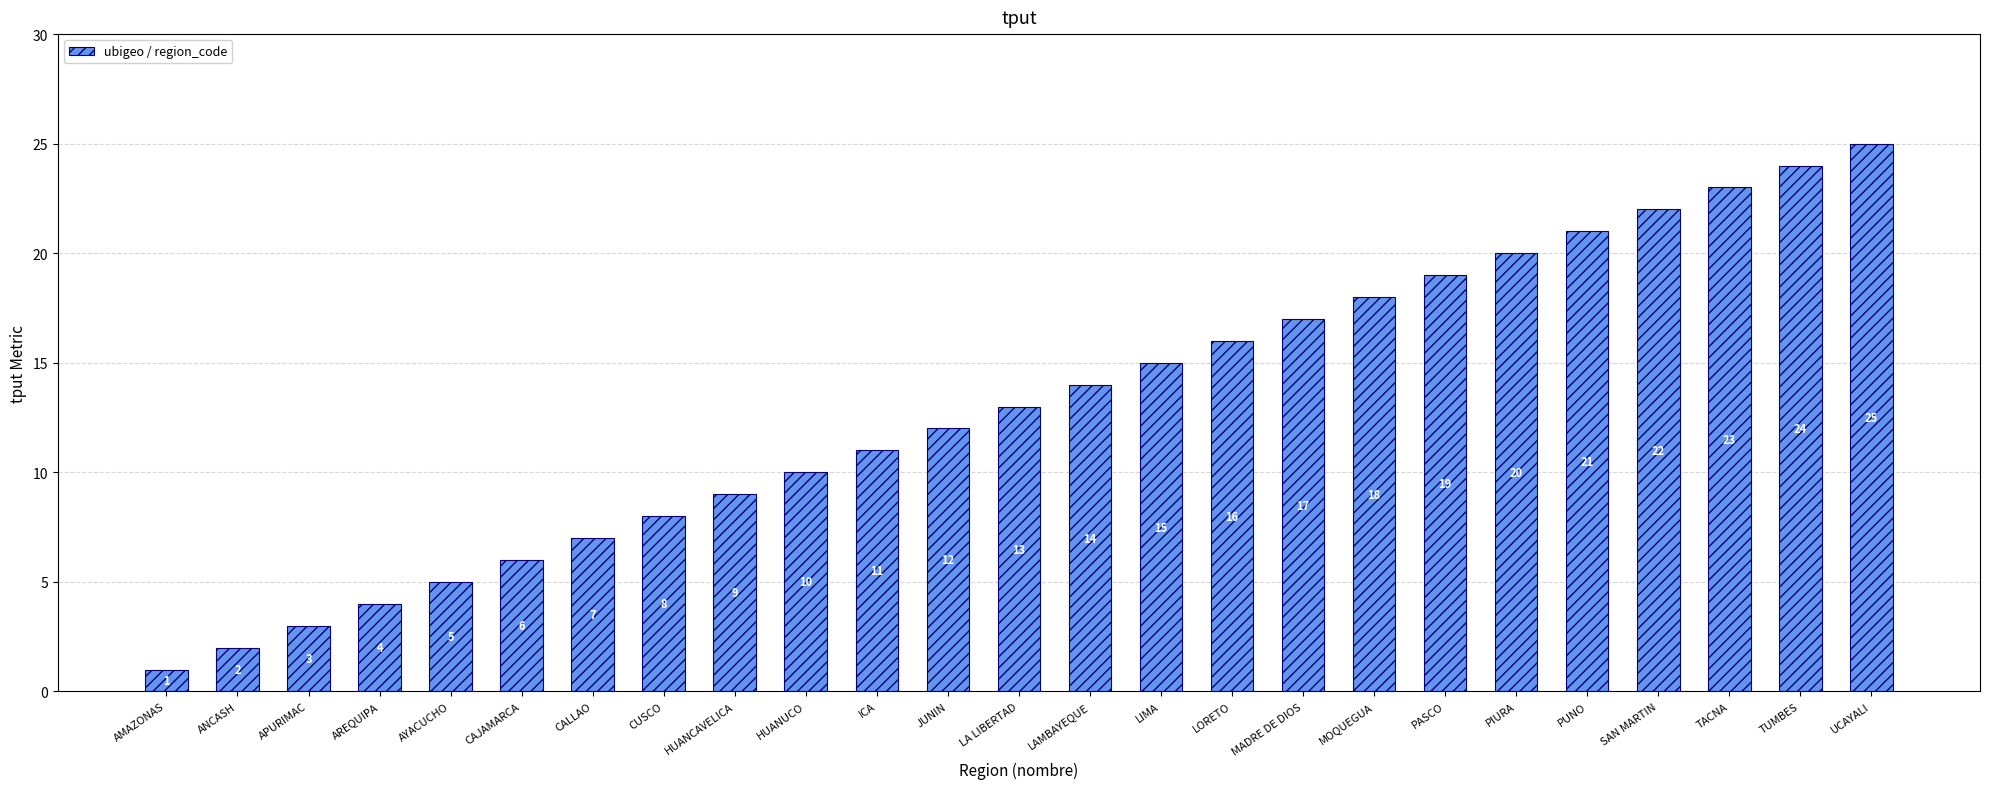

Rank the categories by value from highest to lowest.

UCAYALI, TUMBES, TACNA, SAN MARTIN, PUNO, PIURA, PASCO, MOQUEGUA, MADRE DE DIOS, LORETO, LIMA, LAMBAYEQUE, LA LIBERTAD, JUNIN, ICA, HUANUCO, HUANCAVELICA, CUSCO, CALLAO, CAJAMARCA, AYACUCHO, AREQUIPA, APURIMAC, ANCASH, AMAZONAS